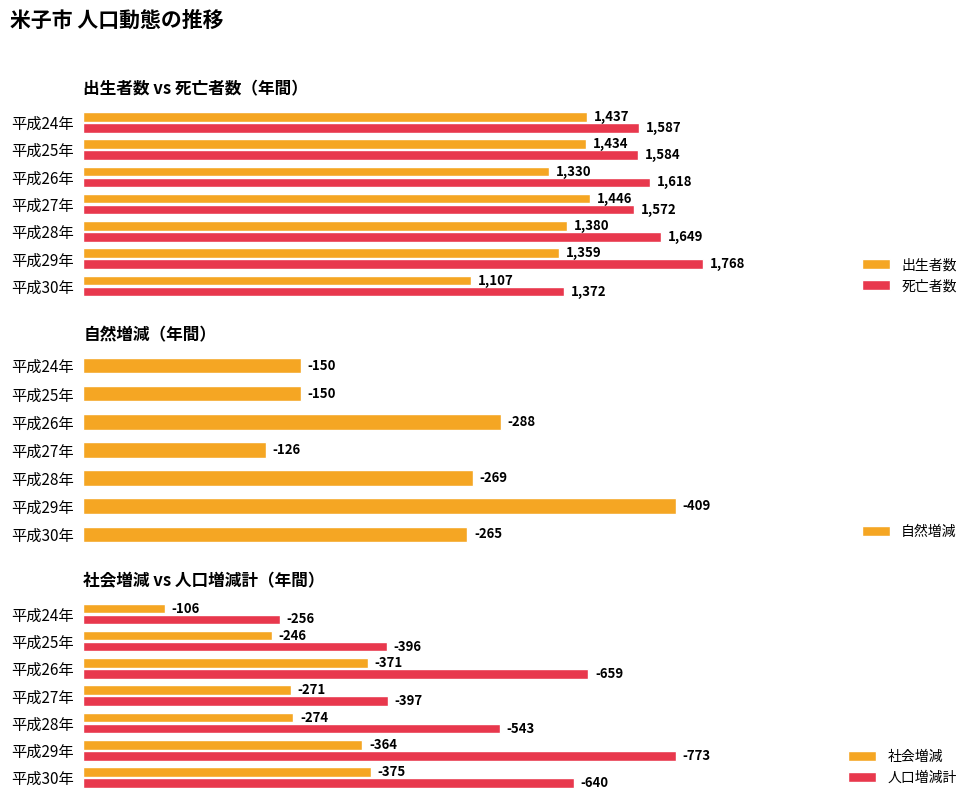

Which series has the largest total across all categories?

死亡者数